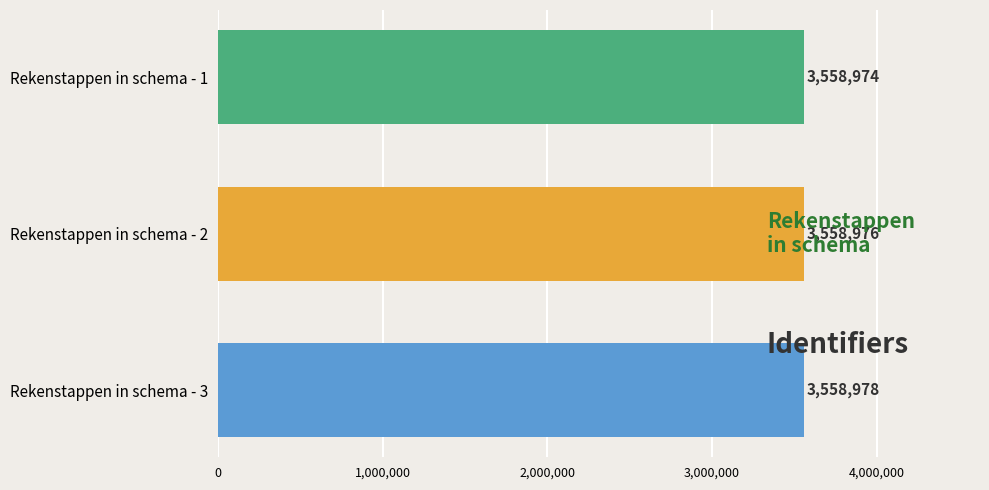

List the labels in order of value, smallest first.

Rekenstappen in schema - 1, Rekenstappen in schema - 2, Rekenstappen in schema - 3